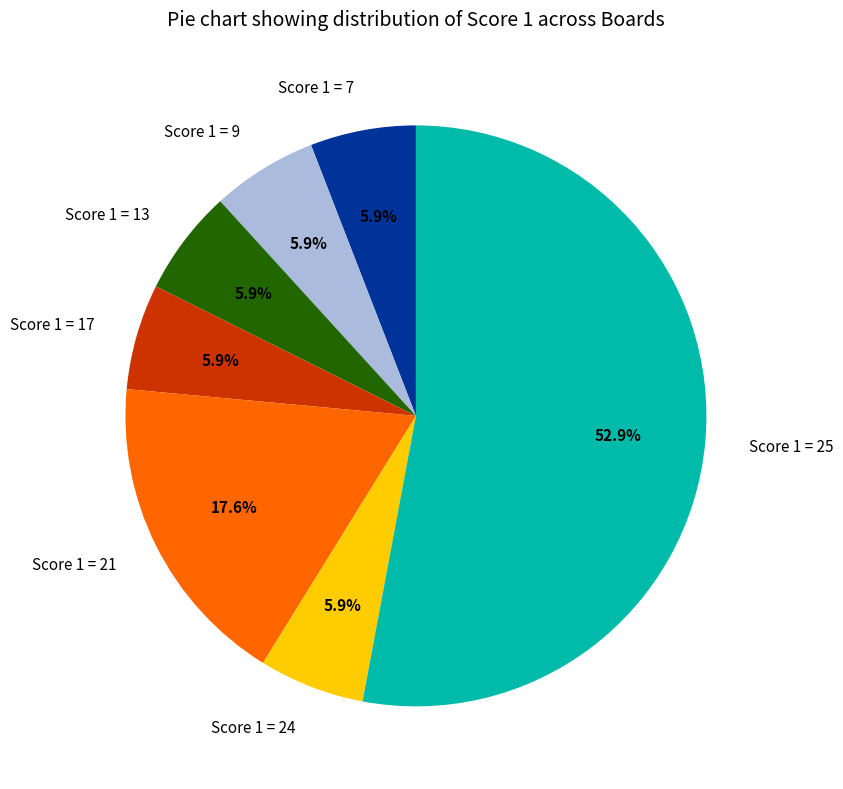

Approximately how many times larger is the value at Score 1 = 17 compared to Score 1 = 7?

1.0